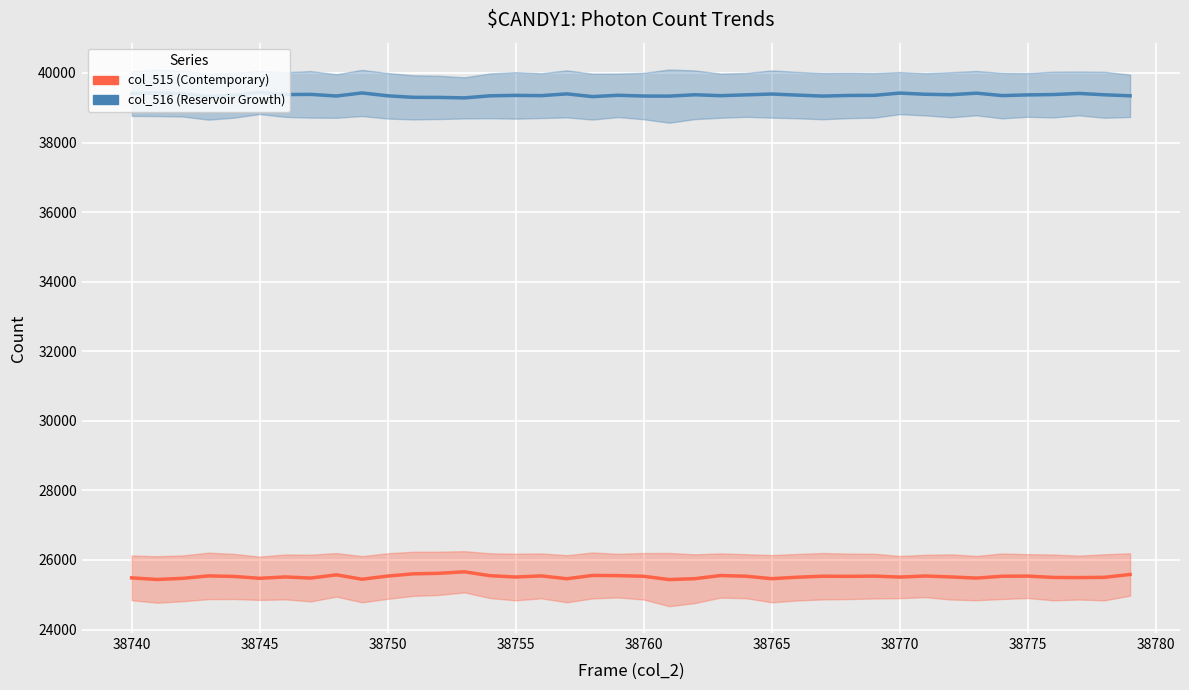

Which category has the highest value in the col_516 (Reservoir Growth) series?

38745